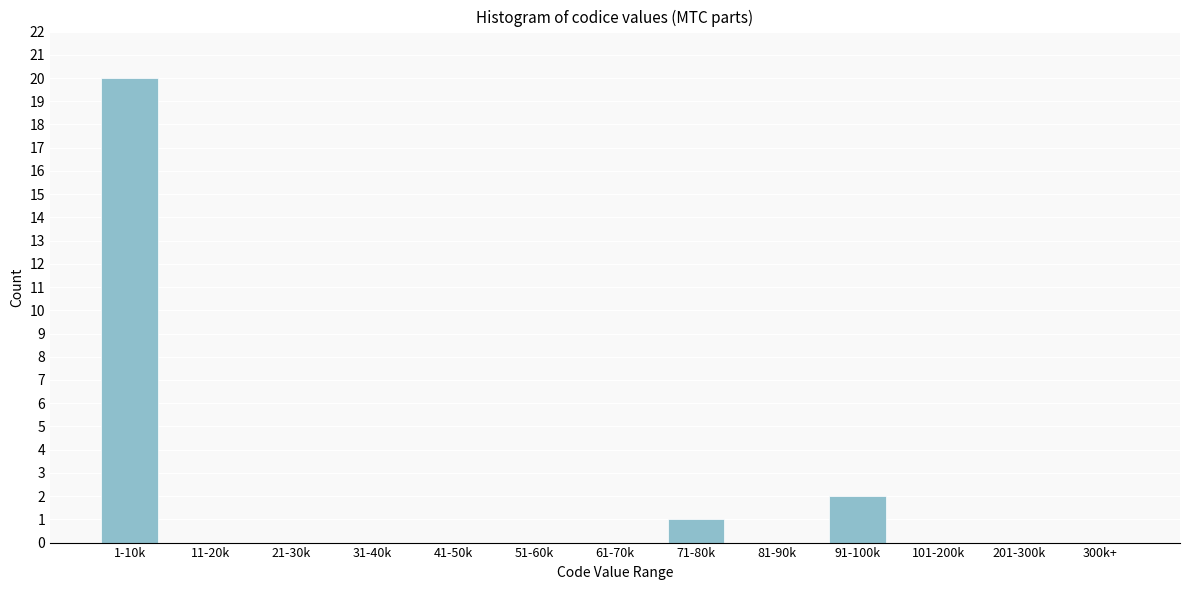

Reading right to left, list all the values displayed in this chart.

300k+=0	201-300k=0	101-200k=0	91-100k=2	81-90k=0	71-80k=1	61-70k=0	51-60k=0	41-50k=0	31-40k=0	21-30k=0	11-20k=0	1-10k=20